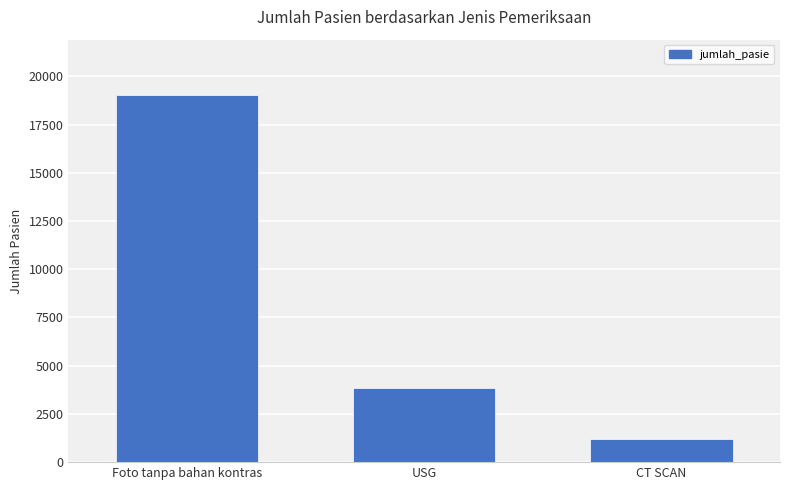

How many values are below 3837?

1